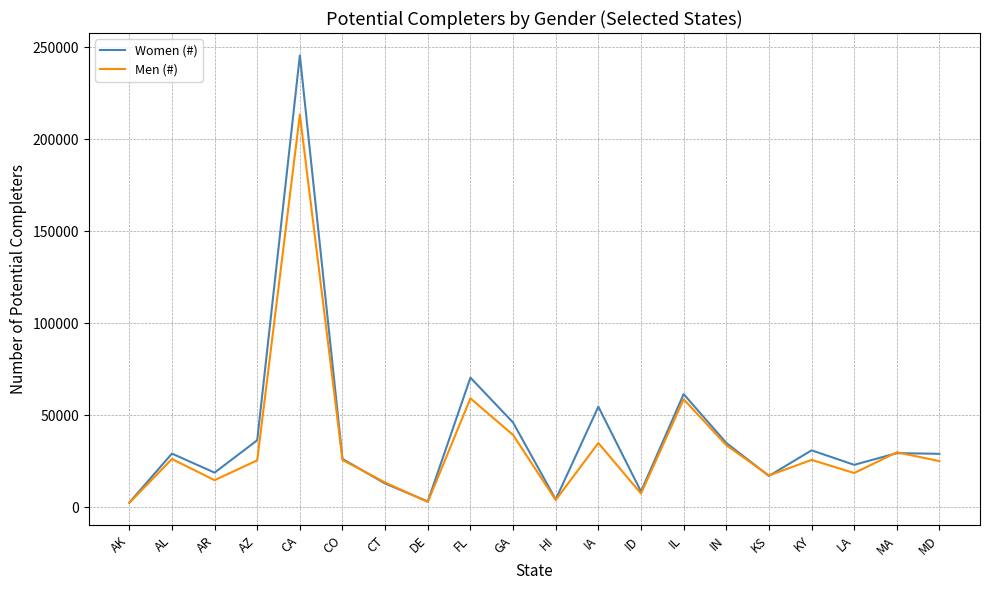

What is the minimum value shown in the chart?

2421